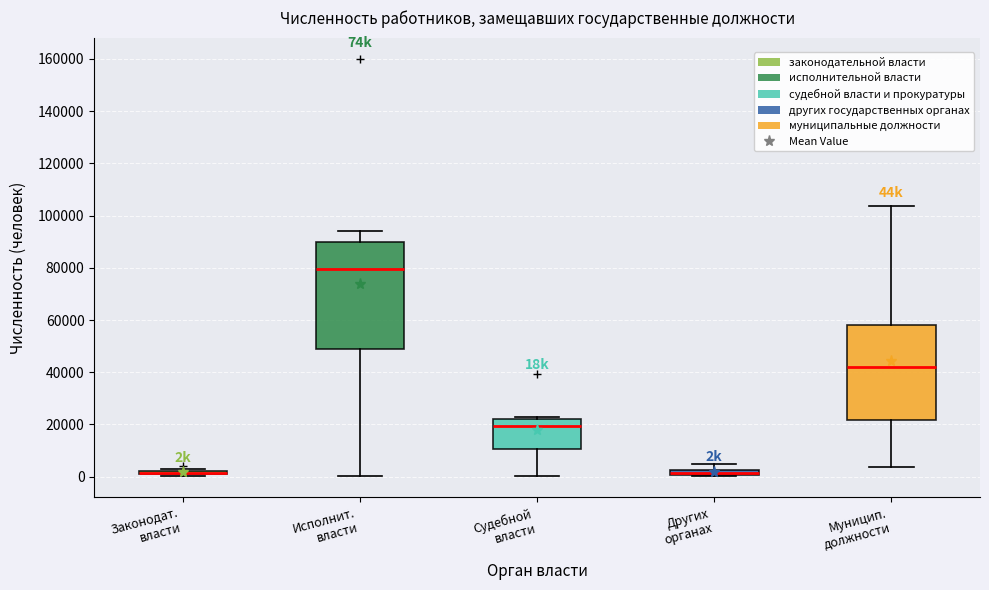

Where does the median line of the box for Судебной власти sit on the y-axis? The values are not printed on the chart, so give them approximately, as read against the axis.

20000